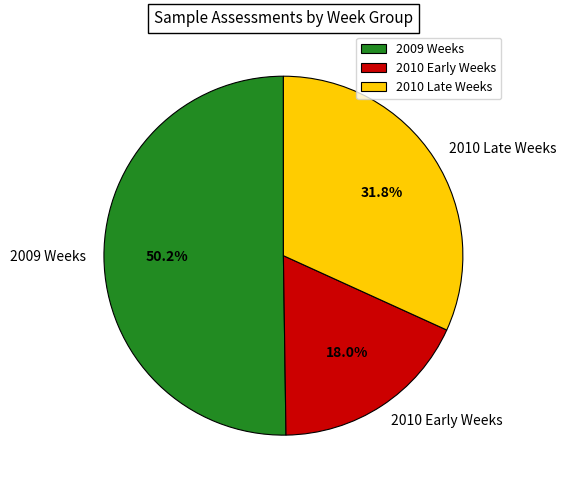

Which has a higher value, 2010 Early Weeks or 2010 Late Weeks?

2010 Late Weeks